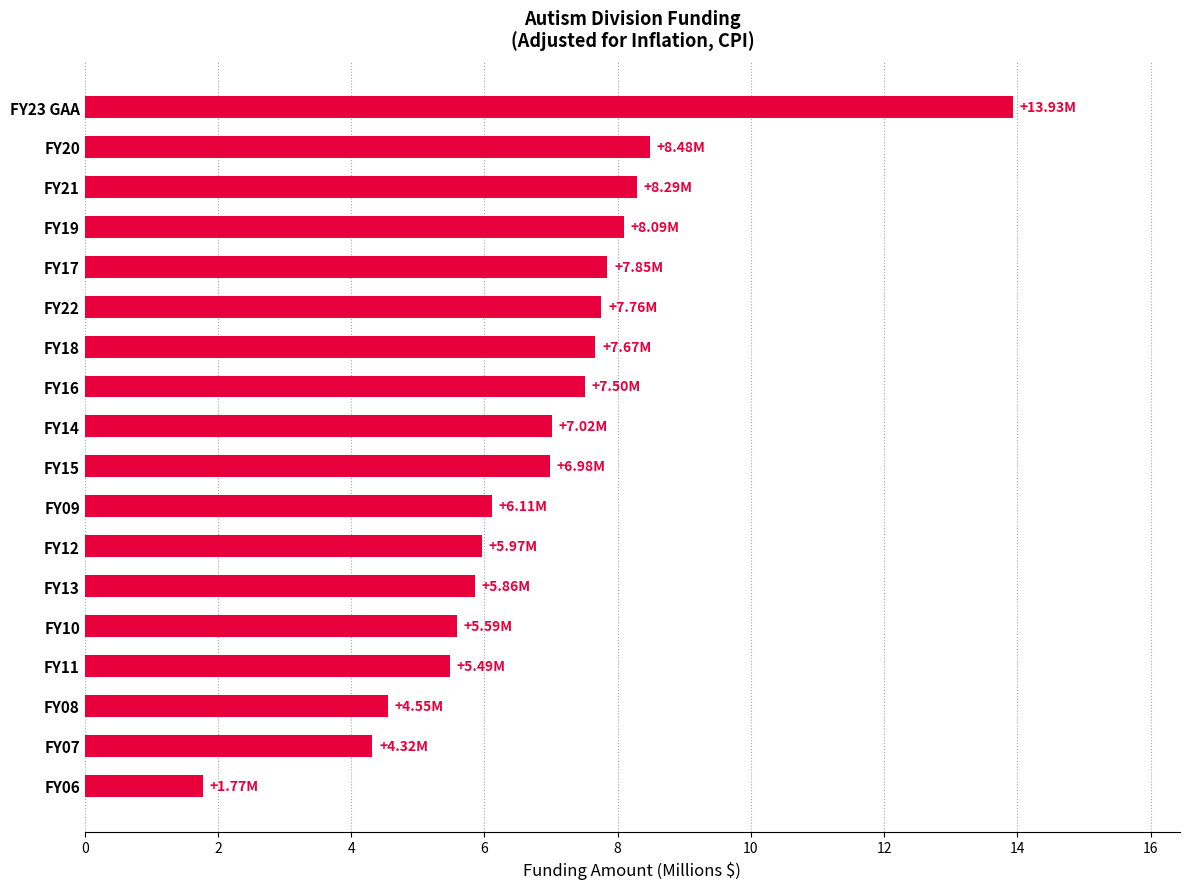

How many bars are there in total?

18